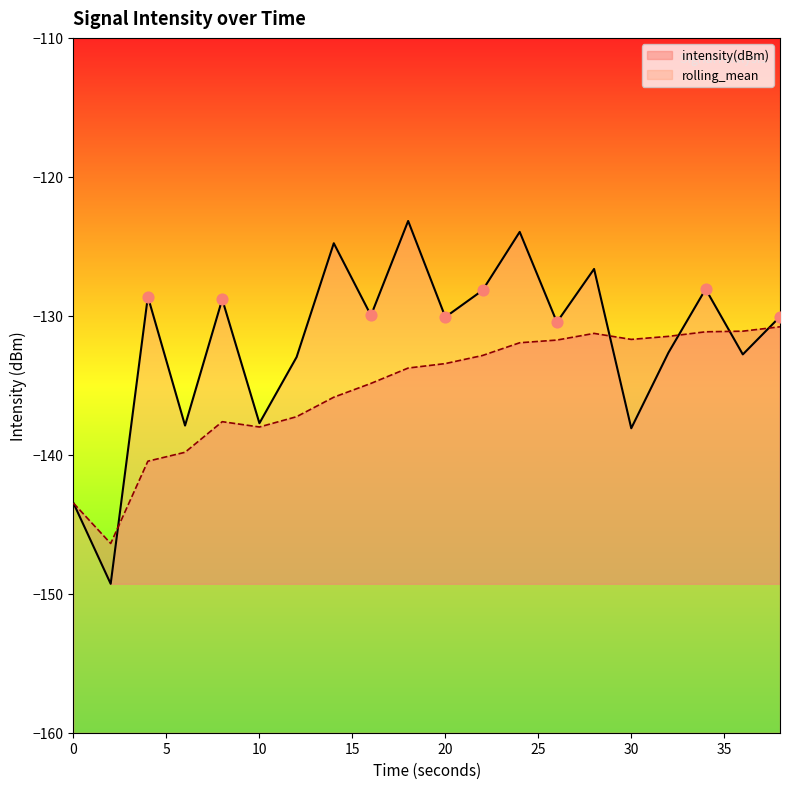

At which category is the sum across all series the highest?

24